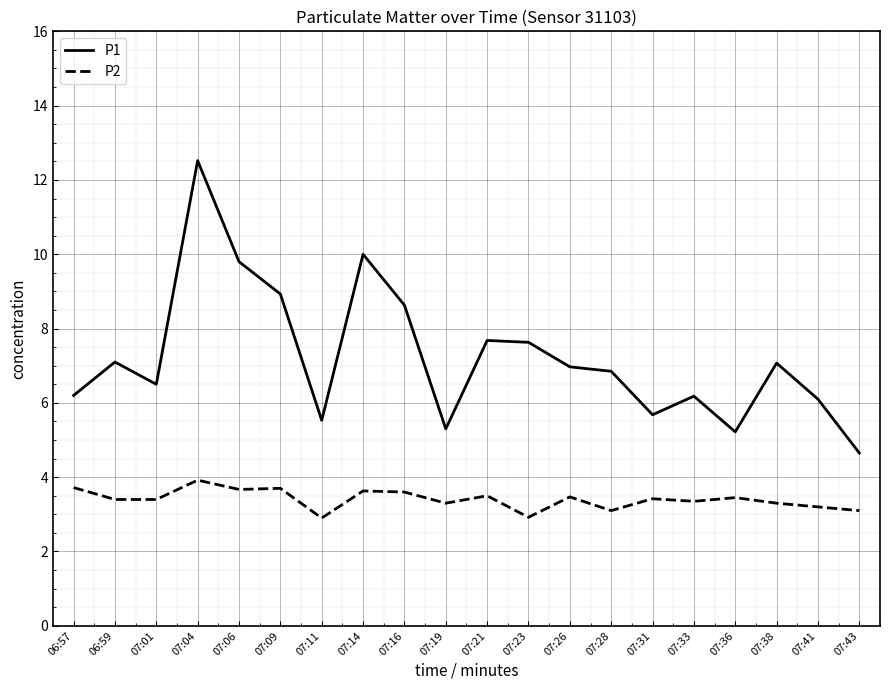

What is the smallest value displayed?

2.9